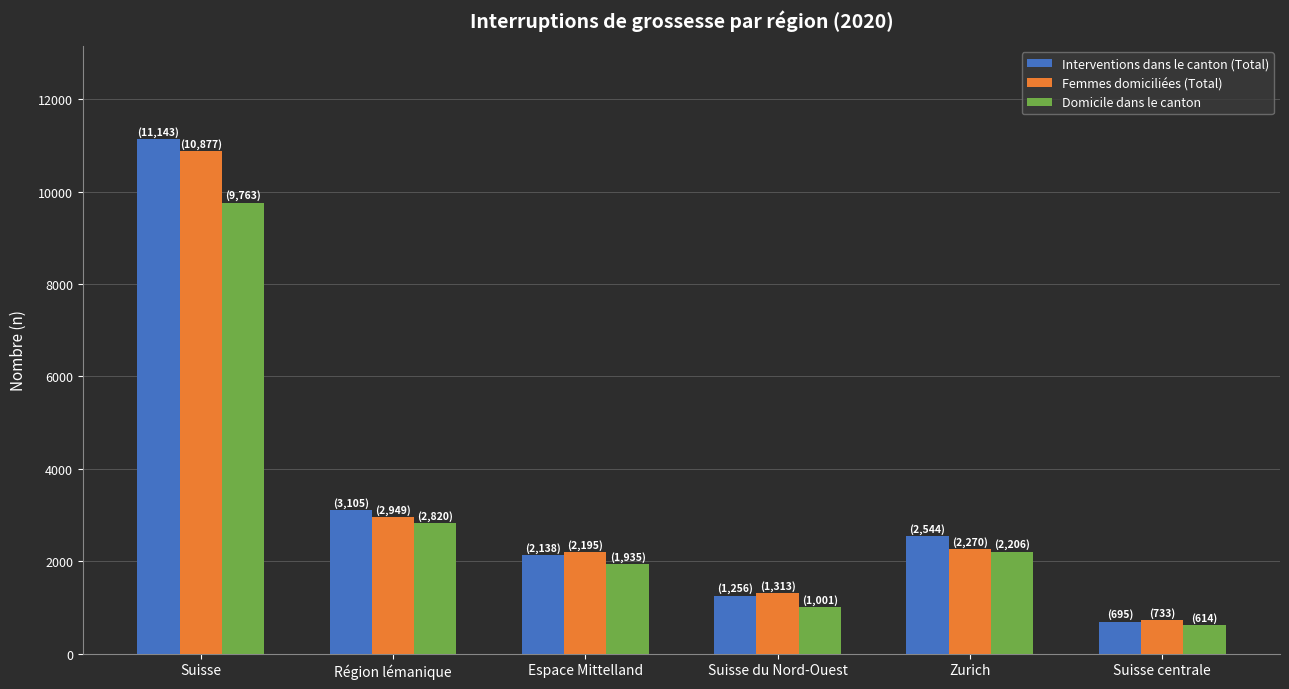

How many bars are there in total?

18